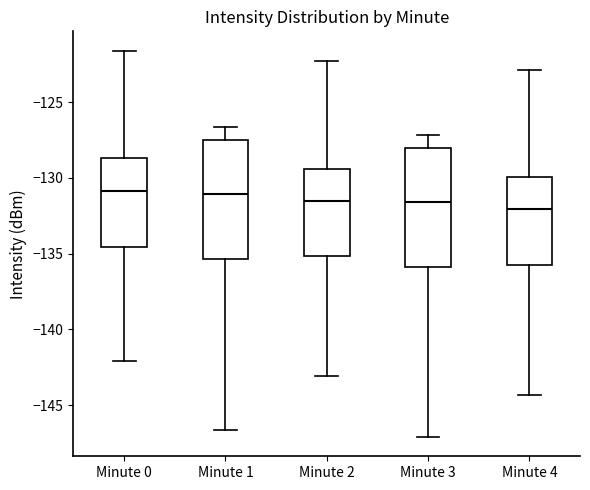

Where does the upper whisker of the box for Minute 4 end on the y-axis? The values are not printed on the chart, so give them approximately, as read against the axis.

-123.0